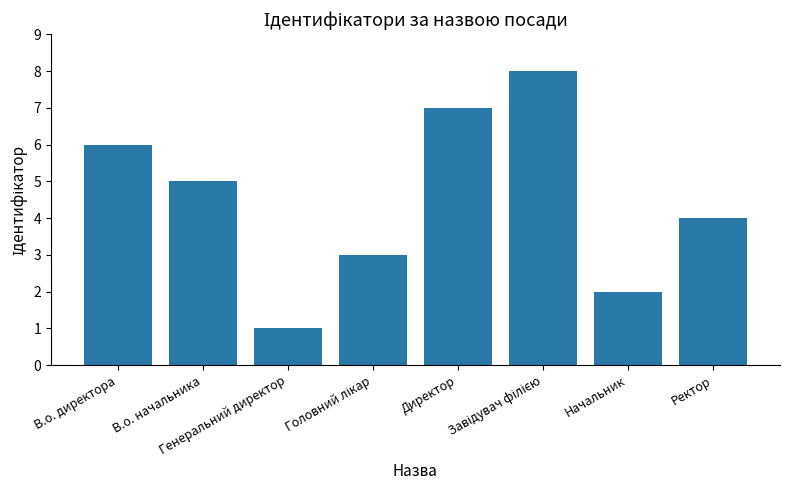

What is the sum of all values?

36